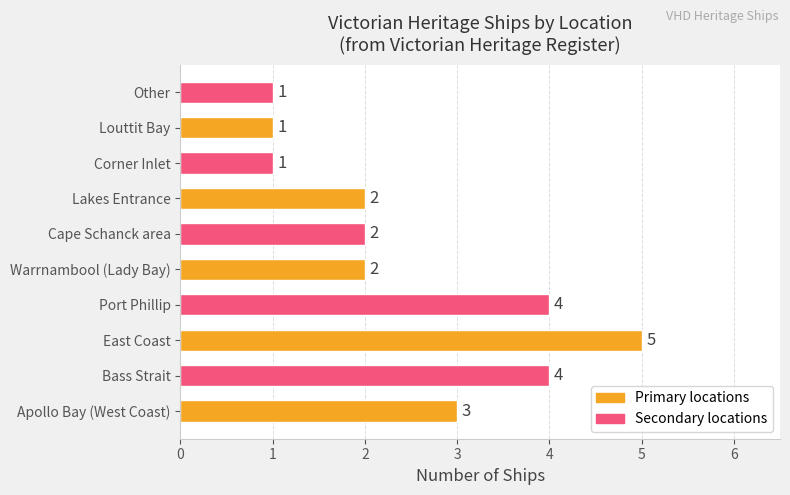

The value at Bass Strait is 4. True or false?

True